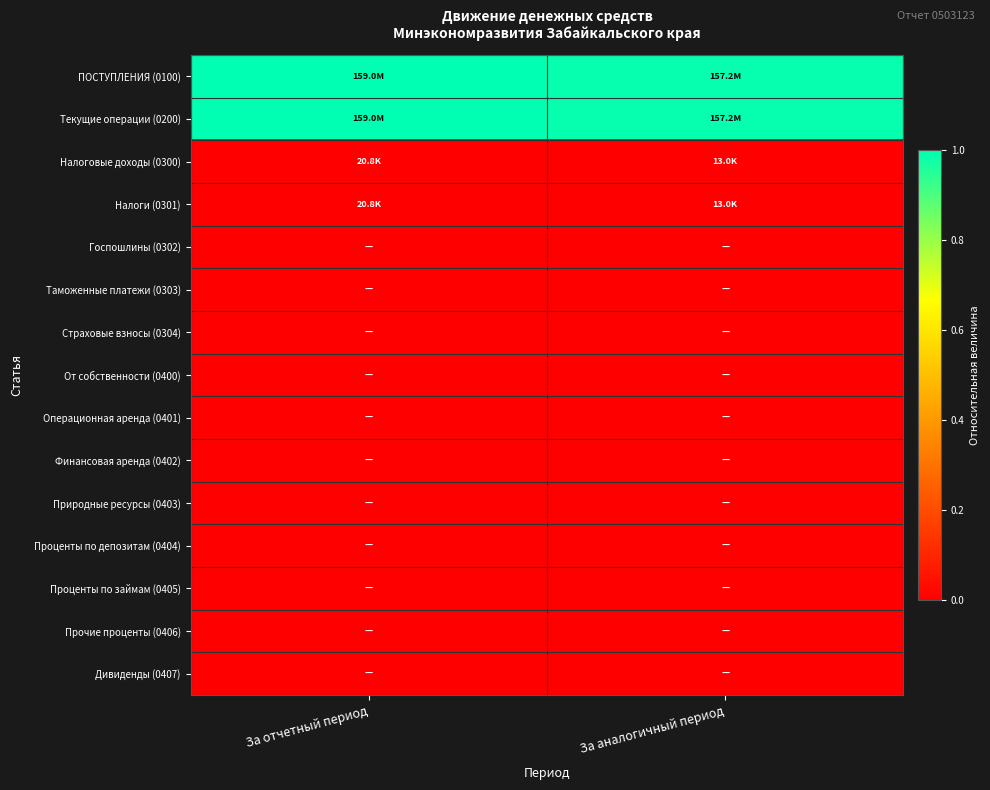

What is the maximum value shown in the chart?

1.0